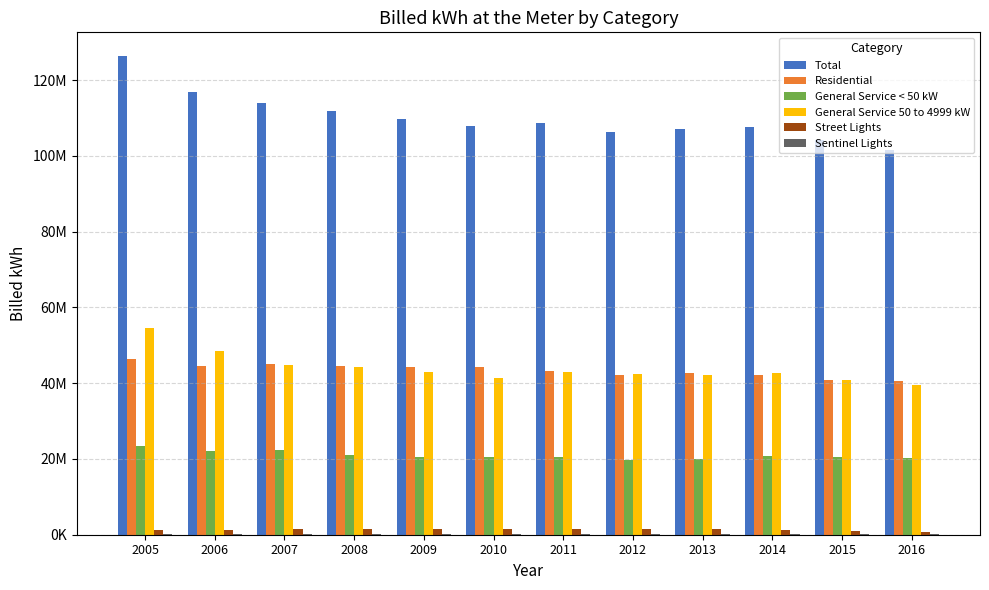

Are the bars horizontal?

No